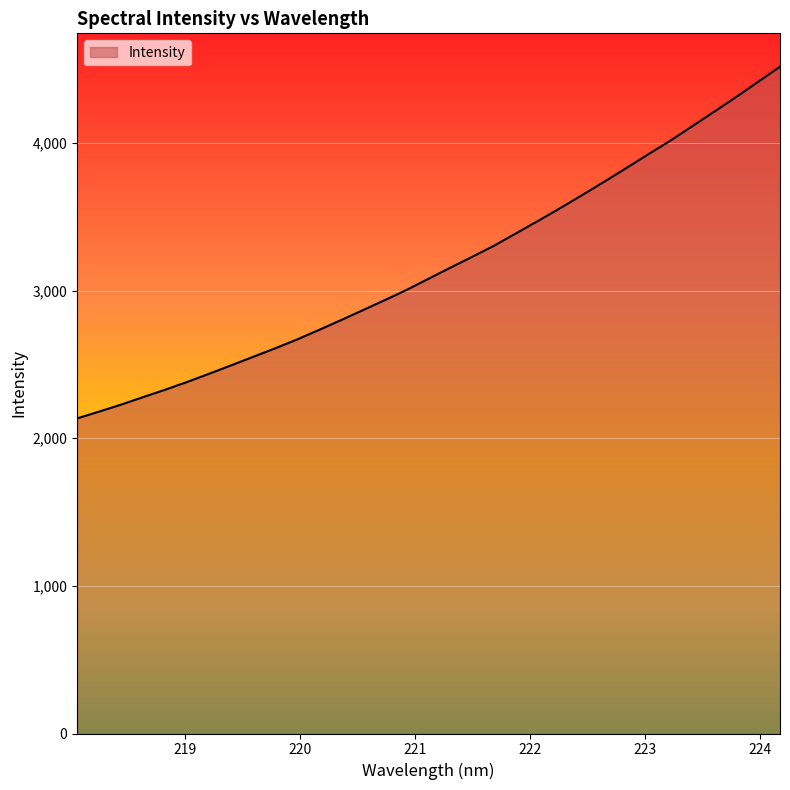

What is the difference between the maximum and minimum values?

2382.2